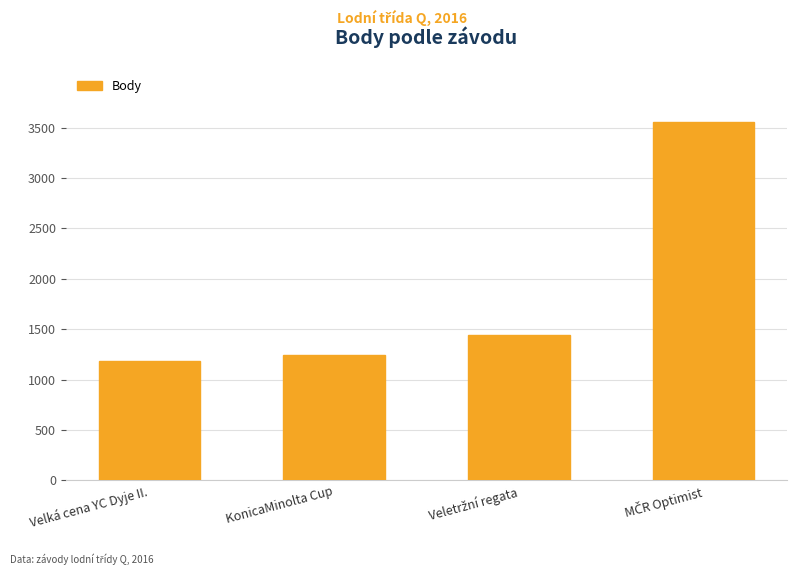

How many series are shown in this chart?

1